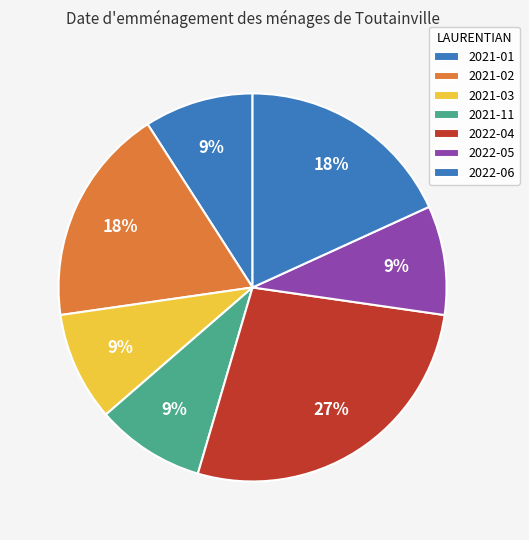

How many segments does this pie chart have?

7